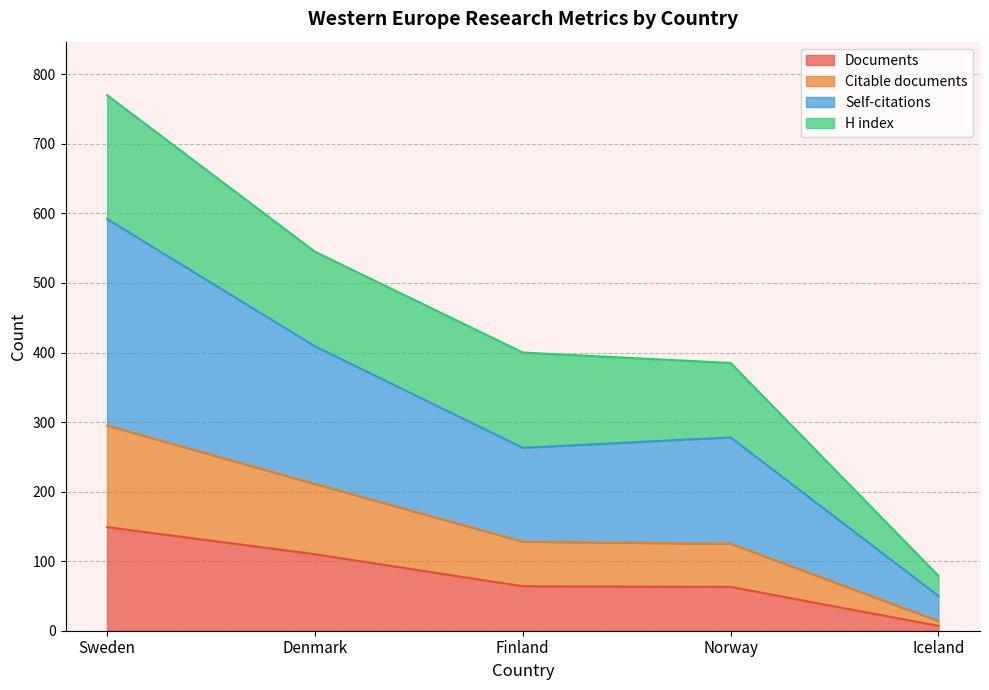

Between Denmark and Iceland, which is larger?

Denmark